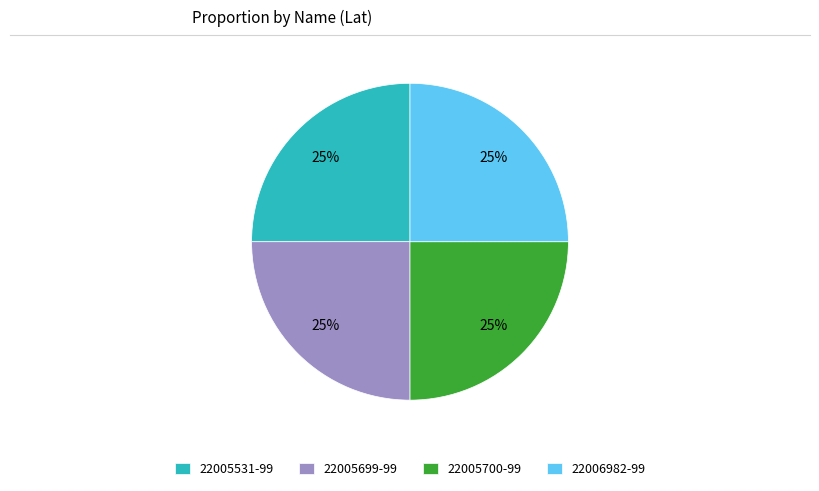

What percentage is the 22005531-99 slice, to the nearest percent?

25%